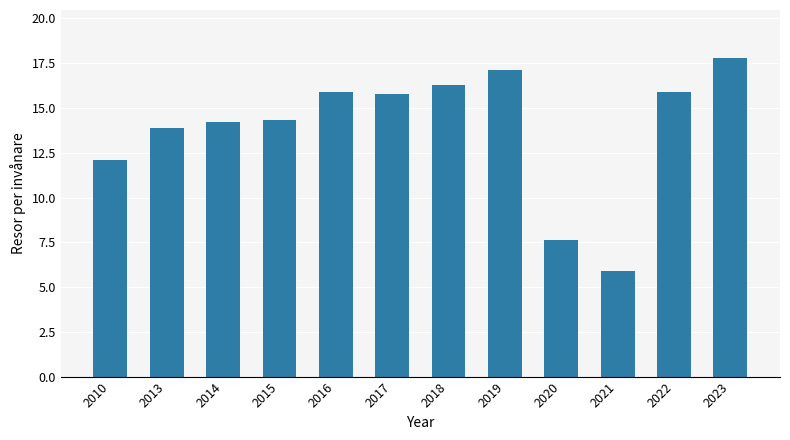

The chart shows a value of 2.7 at 2021. True or false?

False